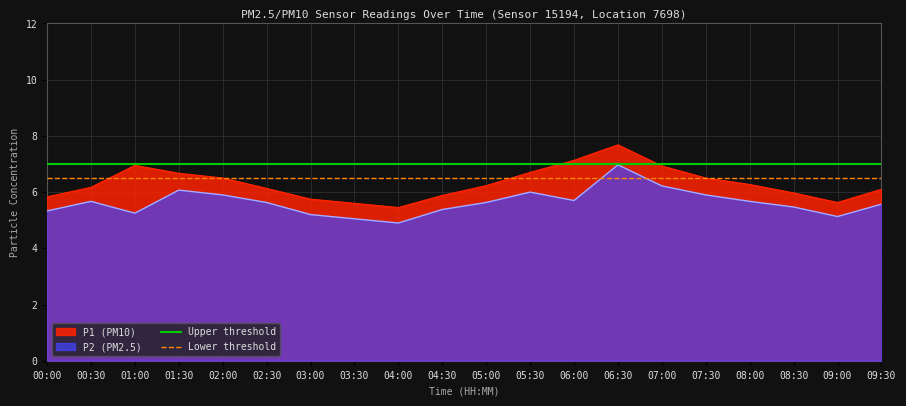

What is the value of the Lower threshold point at the 2nd from the left?

6.5